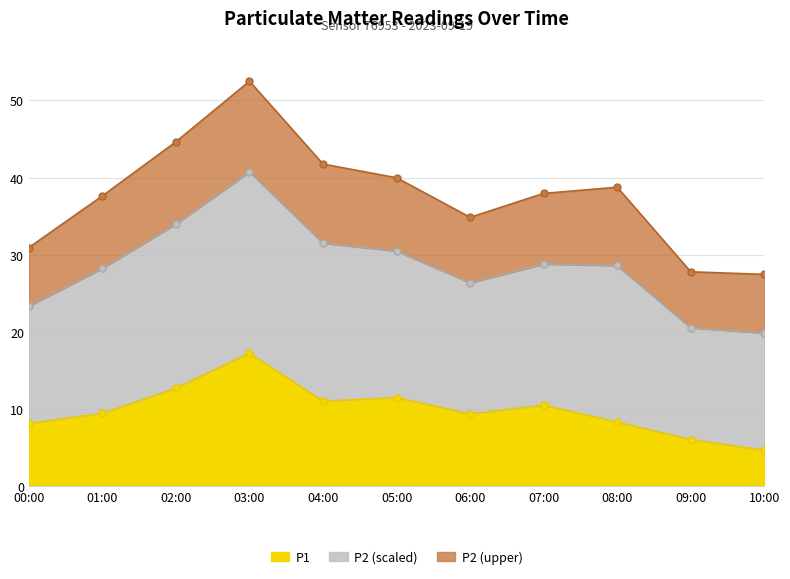

Which category has the highest value in the P1 series?

03:00